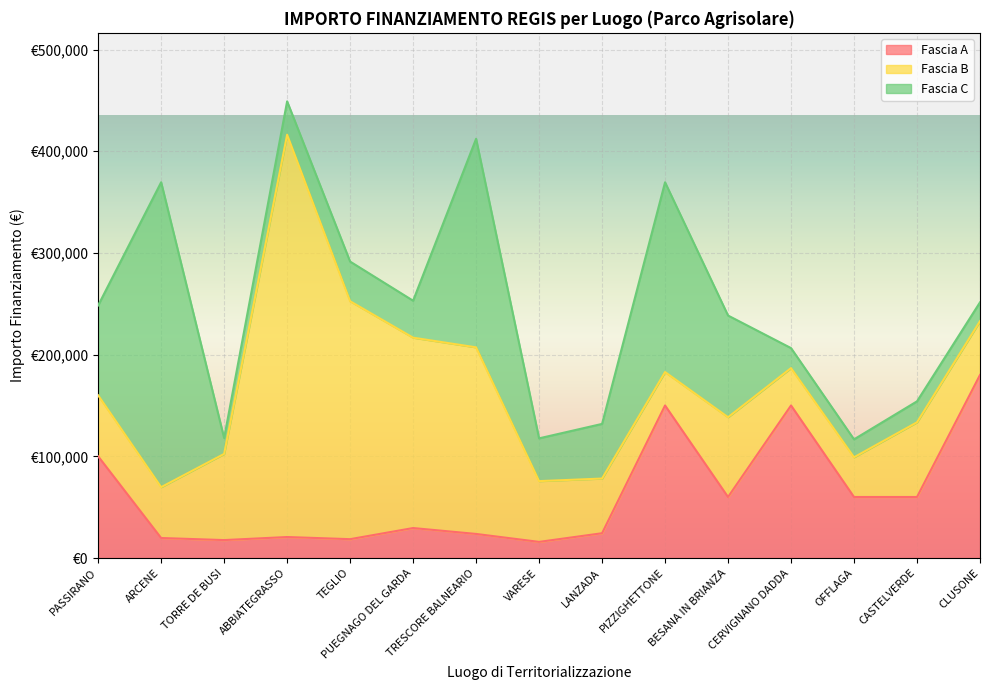

At which category does Fascia C reach its first local valley?

TORRE DE BUSI